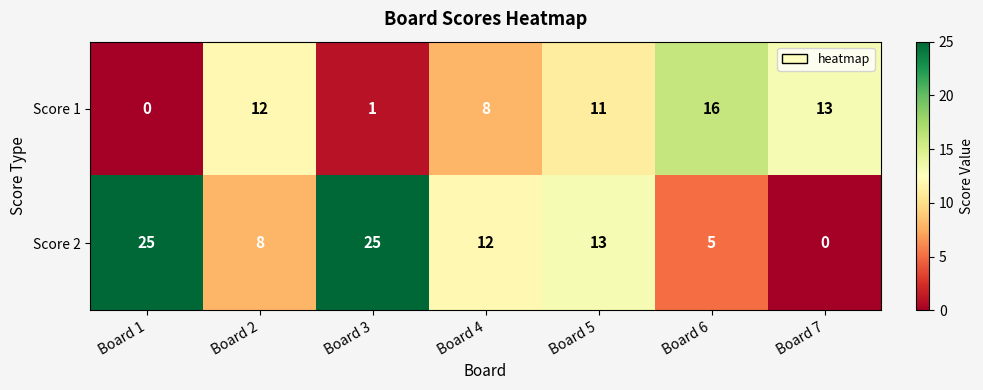

Reading left to right, what are all the values shown in this chart?

Score 1: Board 1=0	Board 2=12	Board 3=1	Board 4=8	Board 5=11	Board 6=16	Board 7=13
Score 2: Board 1=25	Board 2=8	Board 3=25	Board 4=12	Board 5=13	Board 6=5	Board 7=0